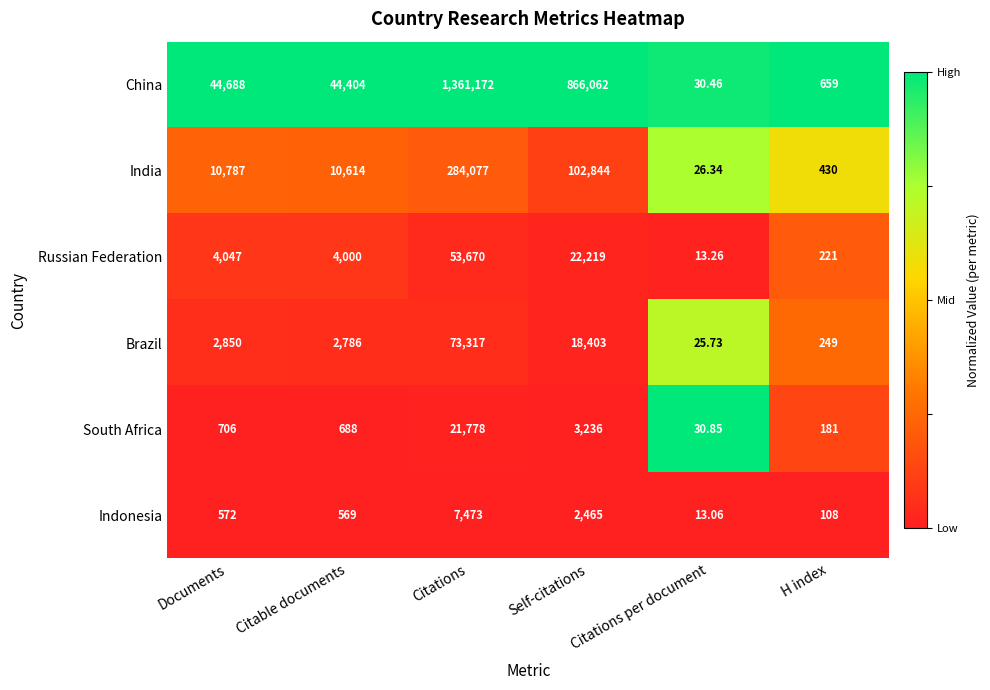

At which category is the sum across all series the highest?

Citations